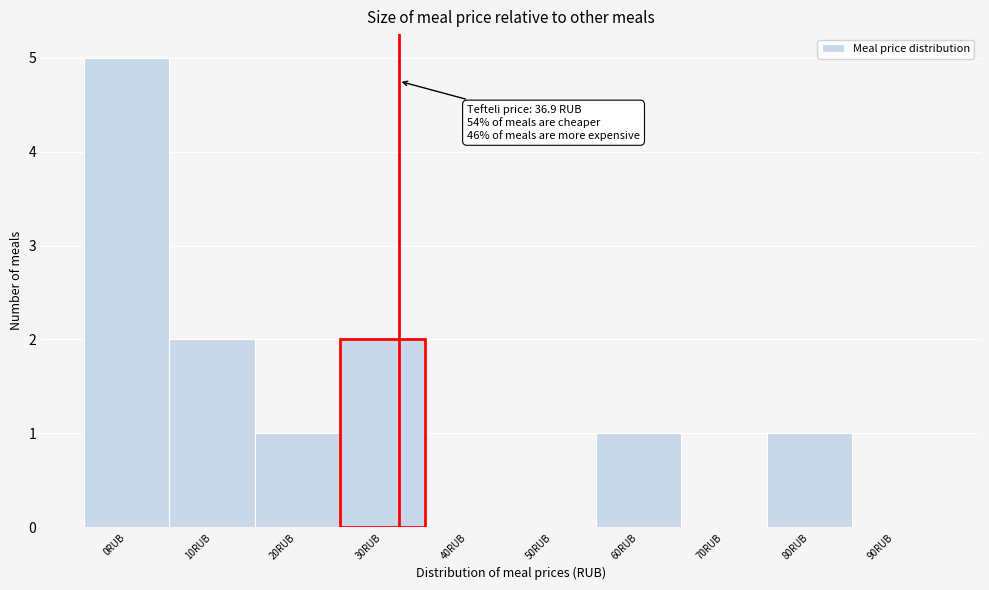

Reading left to right, transcribe all the data shown in this chart.

0RUB=5	10RUB=2	20RUB=1	30RUB=2	40RUB=0	50RUB=0	60RUB=1	70RUB=0	80RUB=1	90RUB=0